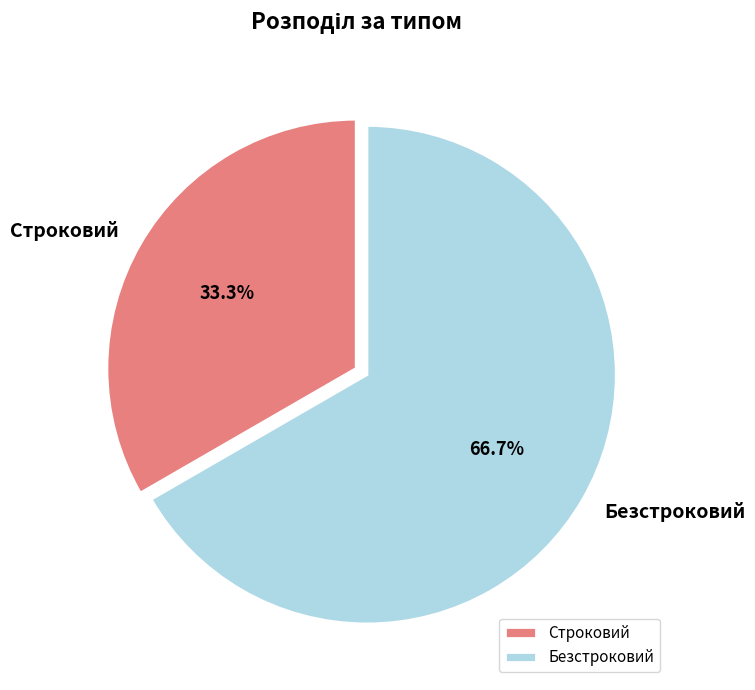

To the nearest percent, what portion does Безстроковий represent?

67%